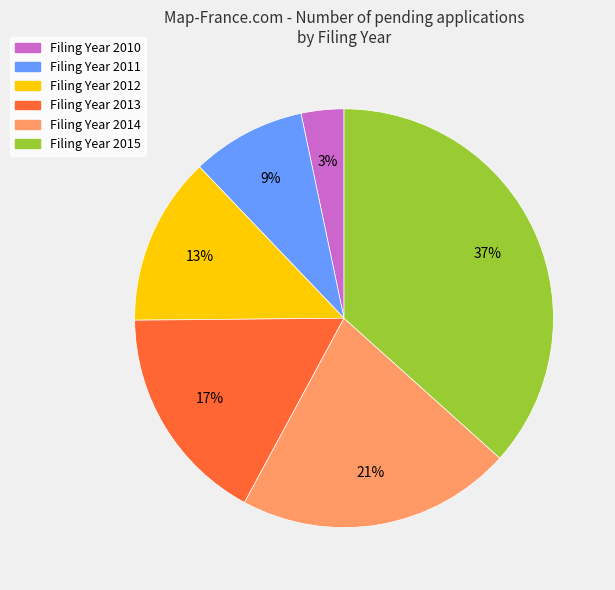

Is it true that Filing Year 2010 is 13% of the pie?

False